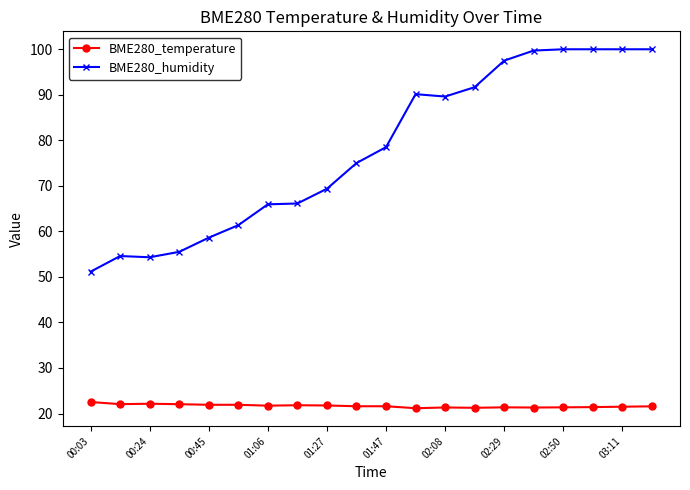

At how many categories does at least one series exceed 71?

11